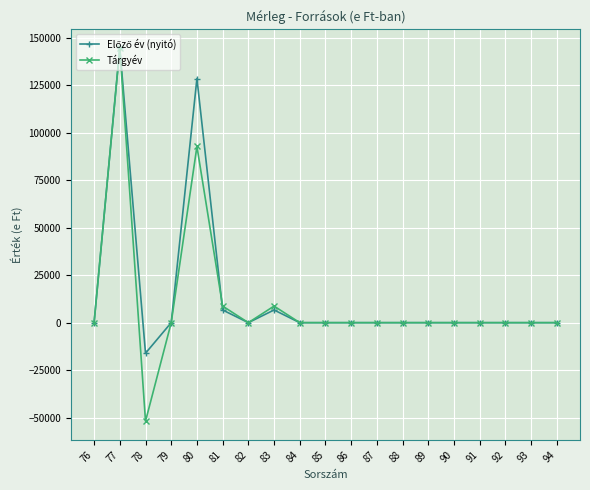

True or false: Tárgyév has more than 1 interior local peaks.

True